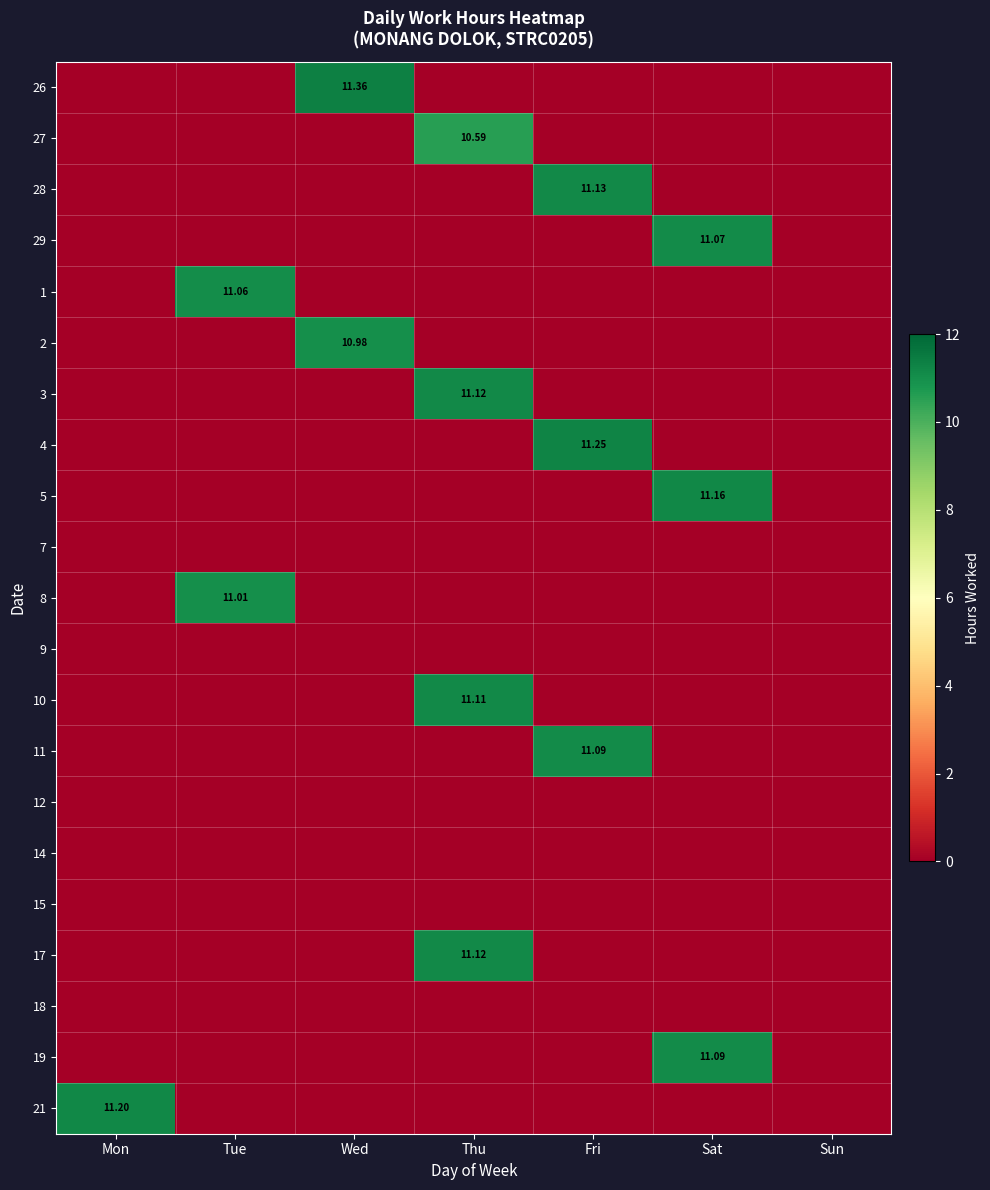

Between Thu and Sun, which is larger?

Thu